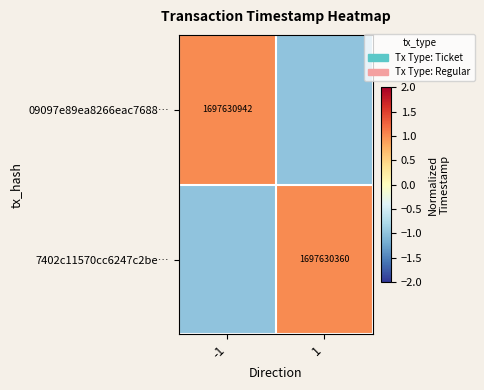

Is it true that 7402c11570cc6247c2be… equals 1145151801 at 1?

False